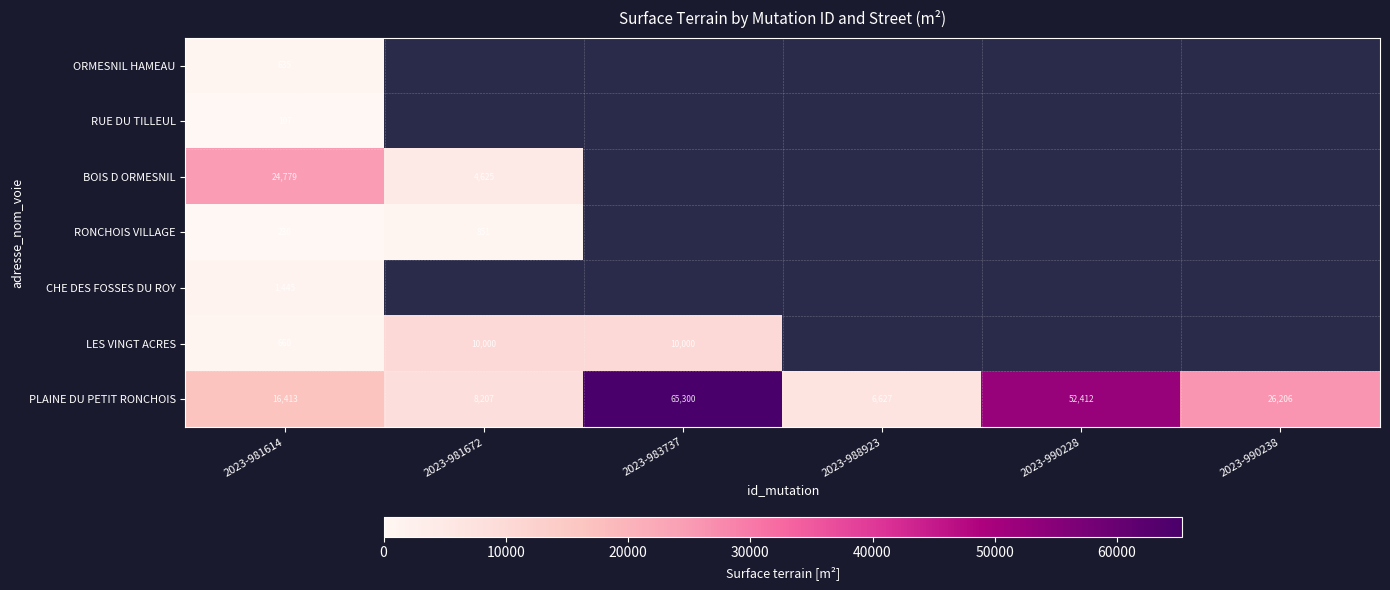

How many series are shown in this chart?

7